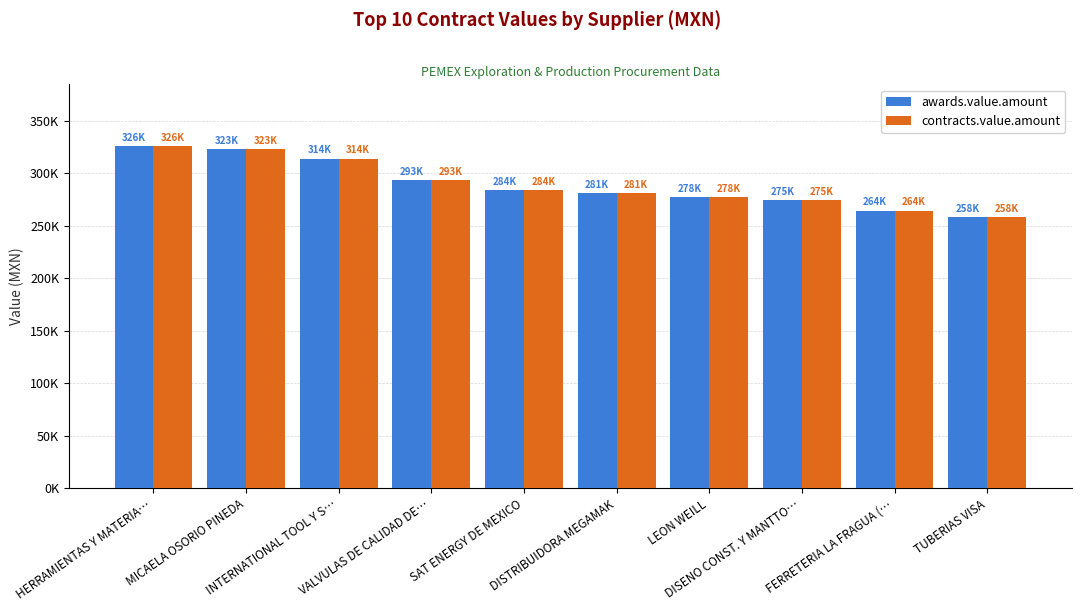

What is the average value of the contracts.value.amount series?

289681.4